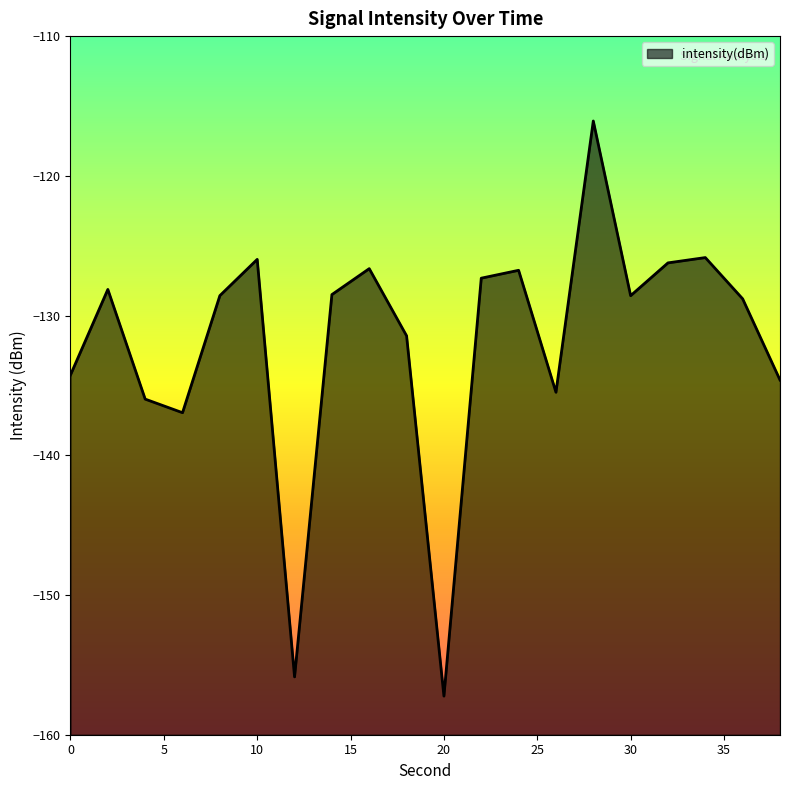

True or false: there are more than 2 points higher than both neighbors.

True